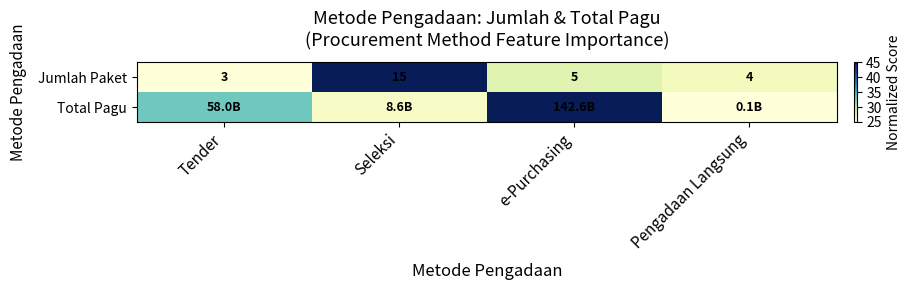

Where is Jumlah Paket nearest to the value 9?

e-Purchasing